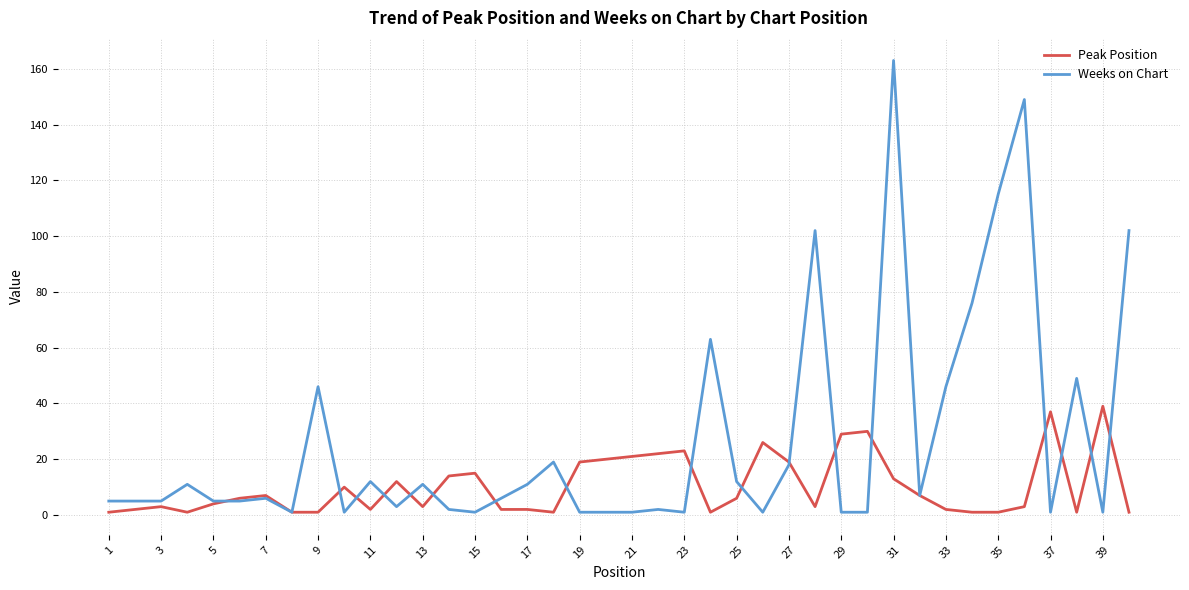

Which series has the largest total across all categories?

Weeks on Chart